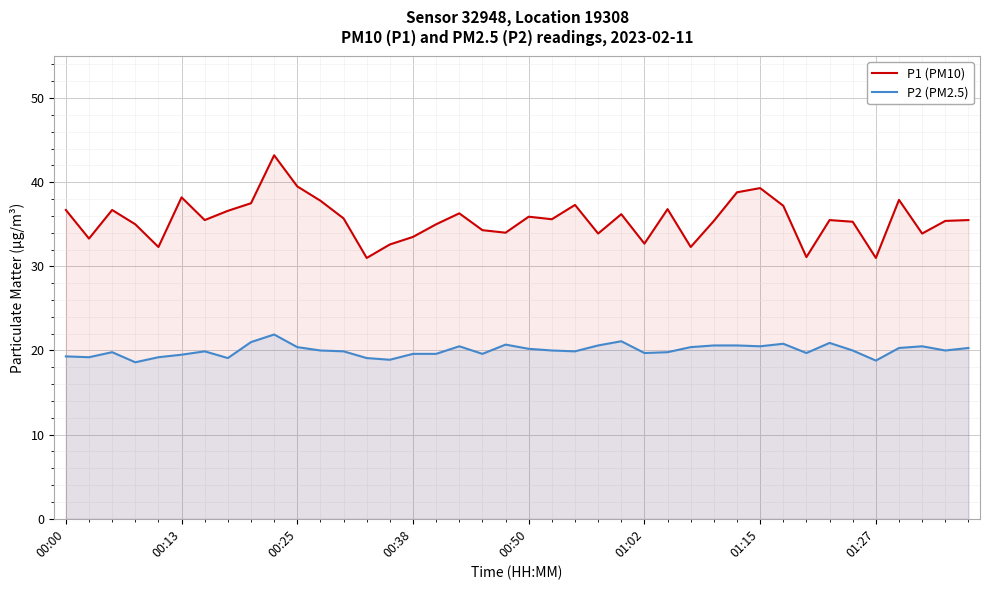

Reading left to right, transcribe all the data shown in this chart.

P1 (PM10): 36.7	33.3	36.7	35.0	32.3	38.2	35.5	36.6	37.5	43.2	39.5	37.8	35.7	31.0	32.6	33.5	35.0	36.3	34.3	34.0	35.9	35.6	37.3	33.9	36.2	32.7	36.8	32.3	35.4	38.8	39.3	37.2	31.1	35.5	35.3	31.0	37.9	33.9	35.4	35.5
P2 (PM2.5): 19.3	19.2	19.8	18.6	19.2	19.5	19.9	19.1	21.0	21.9	20.4	20.0	19.9	19.1	18.9	19.6	19.6	20.5	19.6	20.7	20.2	20.0	19.9	20.6	21.1	19.7	19.8	20.4	20.6	20.6	20.5	20.8	19.7	20.9	20.0	18.8	20.3	20.5	20.0	20.3